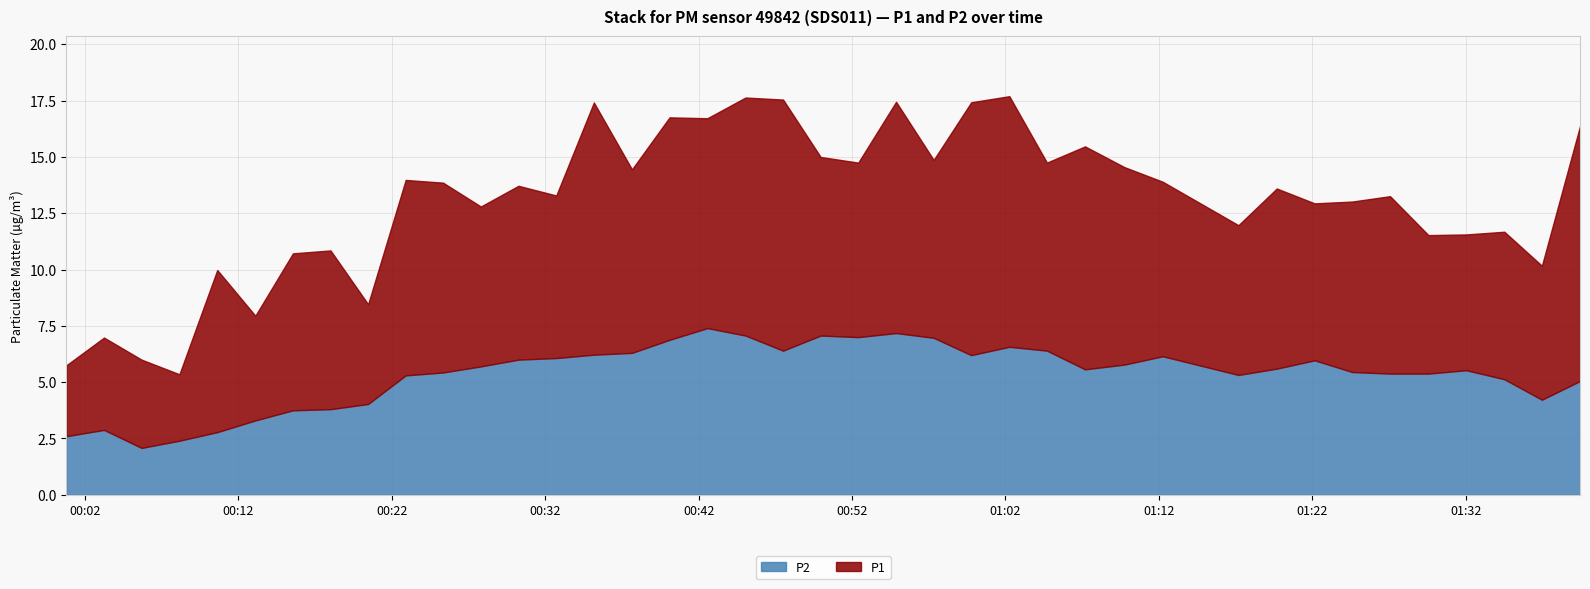

True or false: P2 has a value of 3.5 at 02:00.

False